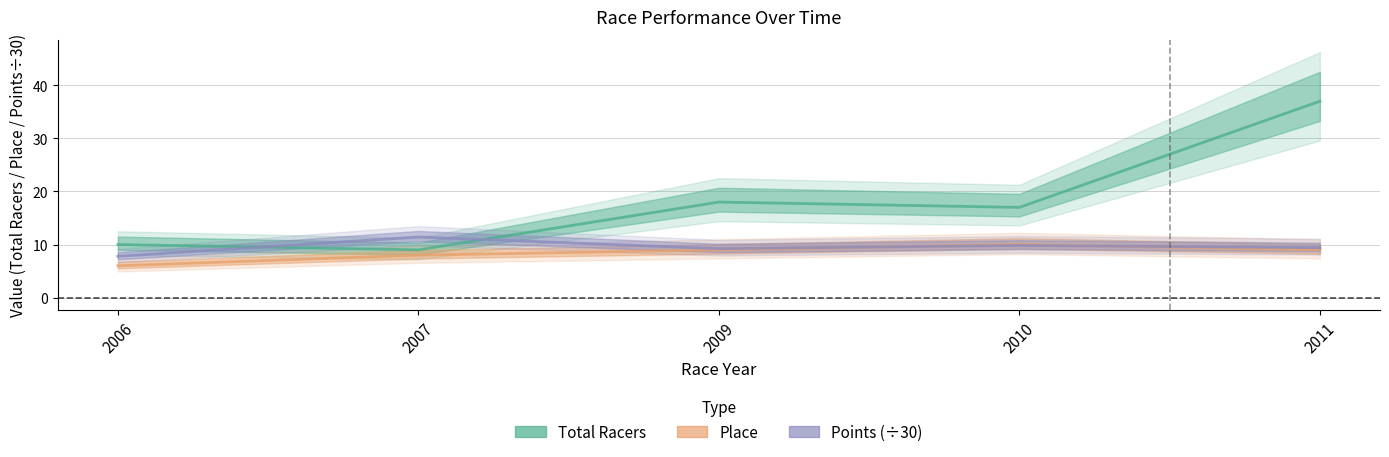

How many data points in Total Racers are above 17?

2